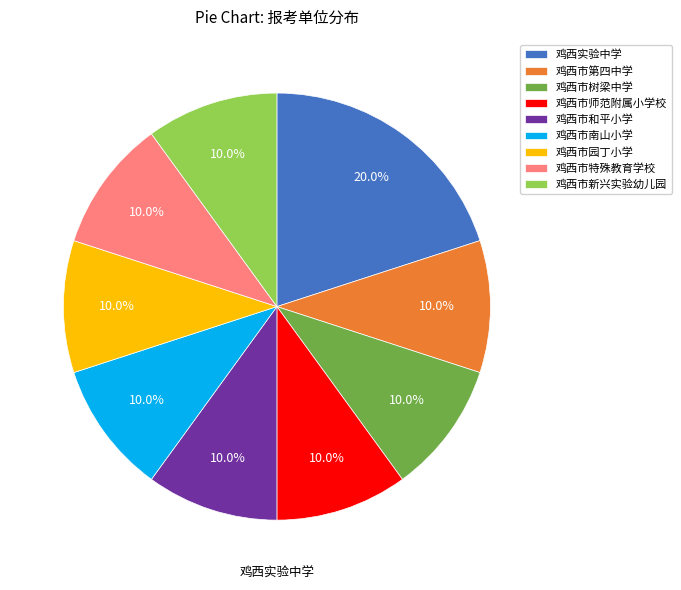

Is the sum of 鸡西市第四中学 and 鸡西实验中学 greater than half?

No